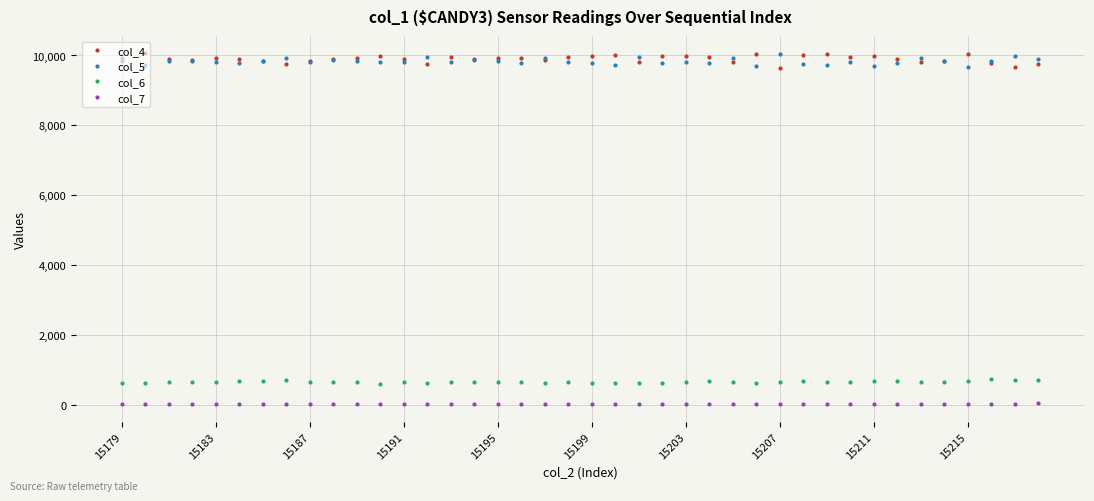

What is the value of the col_6 point at the 27th from the left?

635